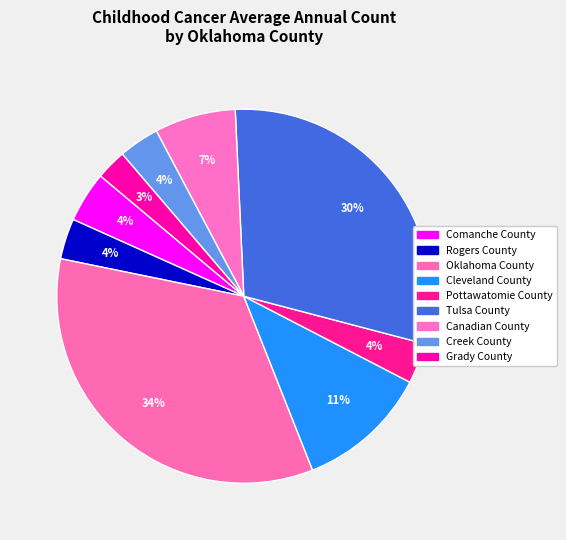

Rank the categories by value from highest to lowest.

Oklahoma County, Tulsa County, Cleveland County, Canadian County, Comanche County, Rogers County, Pottawatomie County, Creek County, Grady County